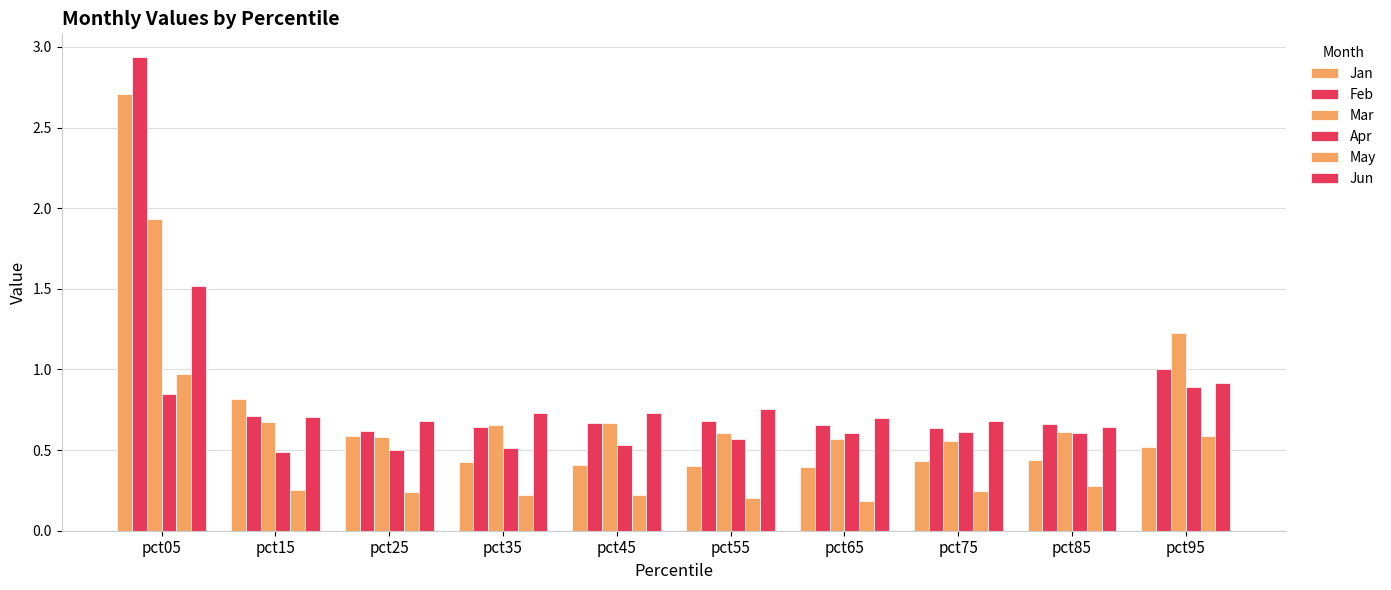

What is the sum of the Jun values at pct75 and pct15?

1.4